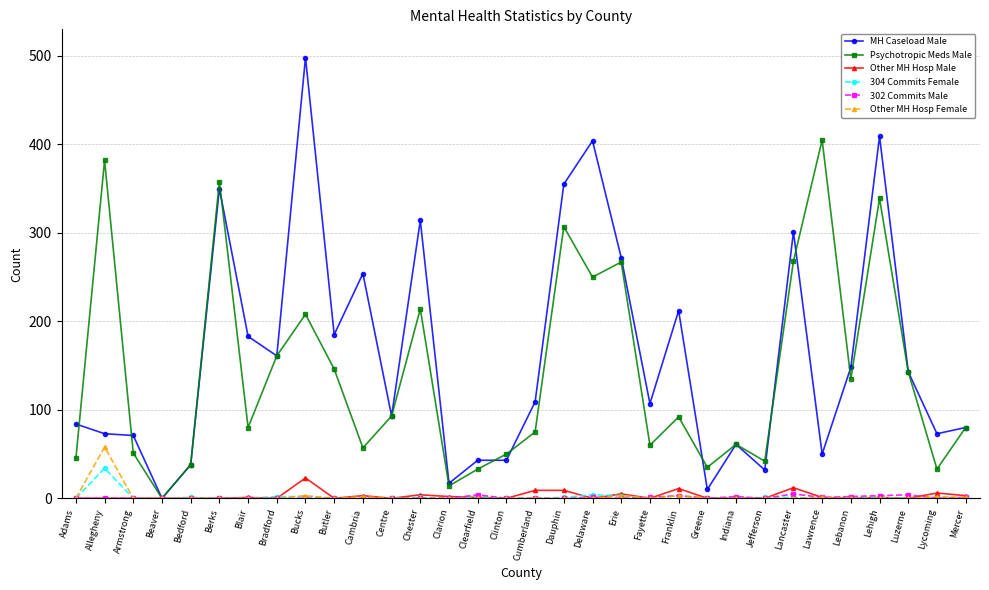

What is the maximum value for Psychotropic Meds Male?

405